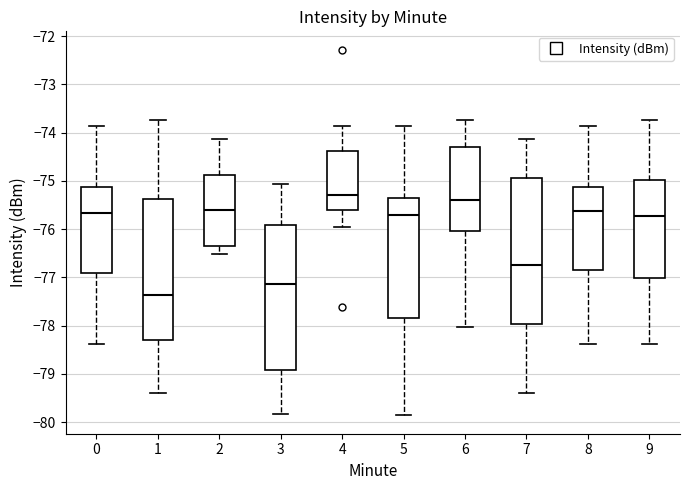

Reading left to right, read every box against the y-axis: the position of its median line, the range the box covers, and the ends of its whiskers. The values are not printed on the chart, so give them approximately, as read against the axis.

0: median -75.7, box -76.9 to -75.1, whiskers -78.4 to -73.9
1: median -77.4, box -78.3 to -75.4, whiskers -79.4 to -73.7
2: median -75.6, box -76.4 to -74.9, whiskers -76.5 to -74.1
3: median -77.1, box -78.9 to -75.9, whiskers -79.8 to -75.1
4: median -75.3, box -75.6 to -74.4, whiskers -75.9 to -73.9
5: median -75.7, box -77.8 to -75.4, whiskers -79.9 to -73.9
6: median -75.4, box -76.0 to -74.3, whiskers -78.0 to -73.7
7: median -76.7, box -78.0 to -74.9, whiskers -79.4 to -74.1
8: median -75.6, box -76.8 to -75.1, whiskers -78.4 to -73.9
9: median -75.7, box -77.0 to -75.0, whiskers -78.4 to -73.7